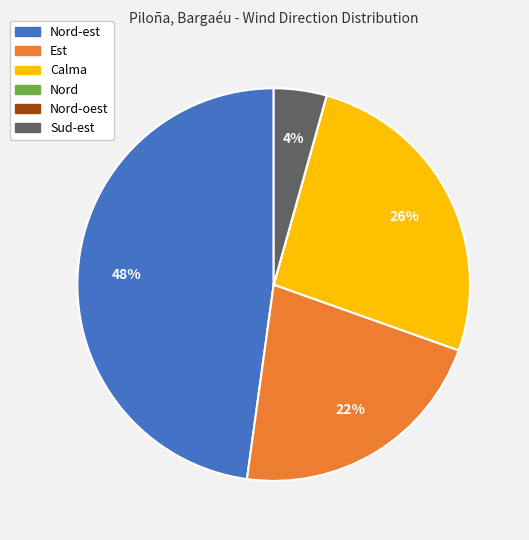

To the nearest percent, what is the average slice percentage?

17%